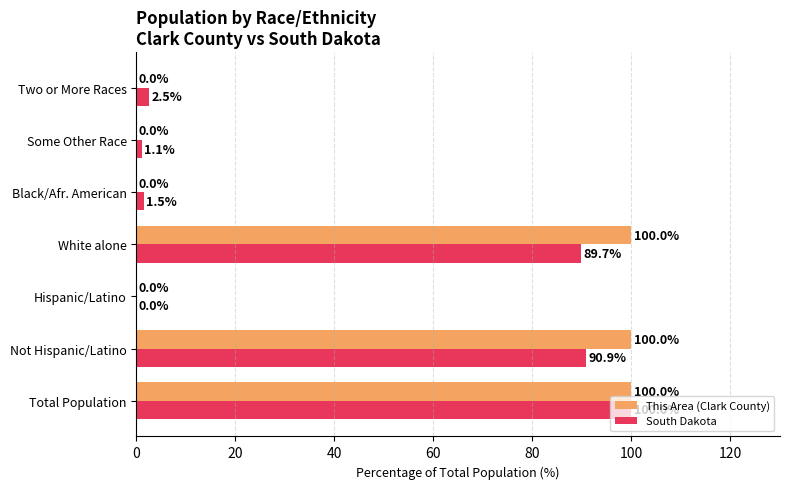

The value of South Dakota at Black/Afr. American is 1.5. True or false?

True